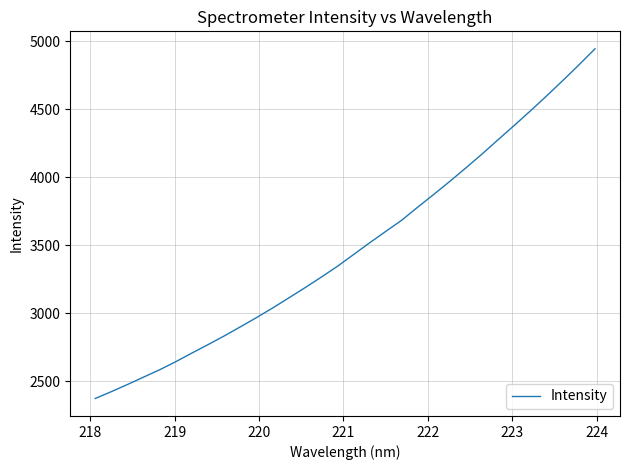

What is the minimum value shown in the chart?

2373.8